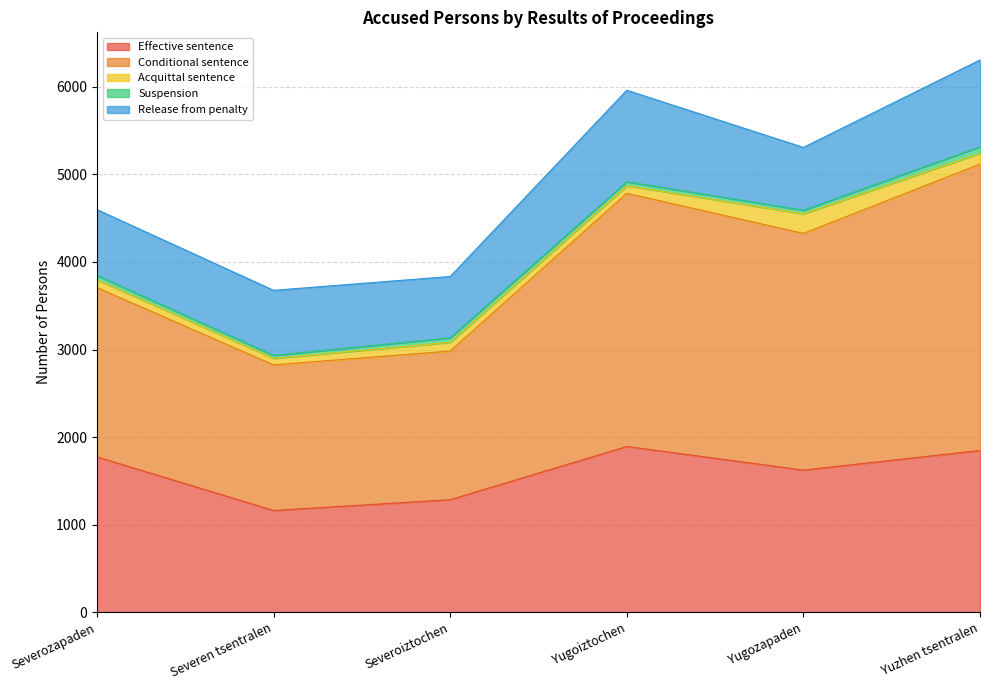

What is the value of the Effective sentence point at the 6th from the left?

1847